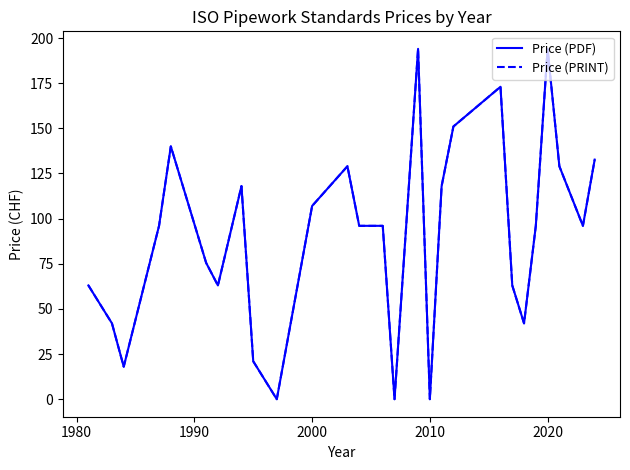

Is this an area chart (filled region under the line)?

No